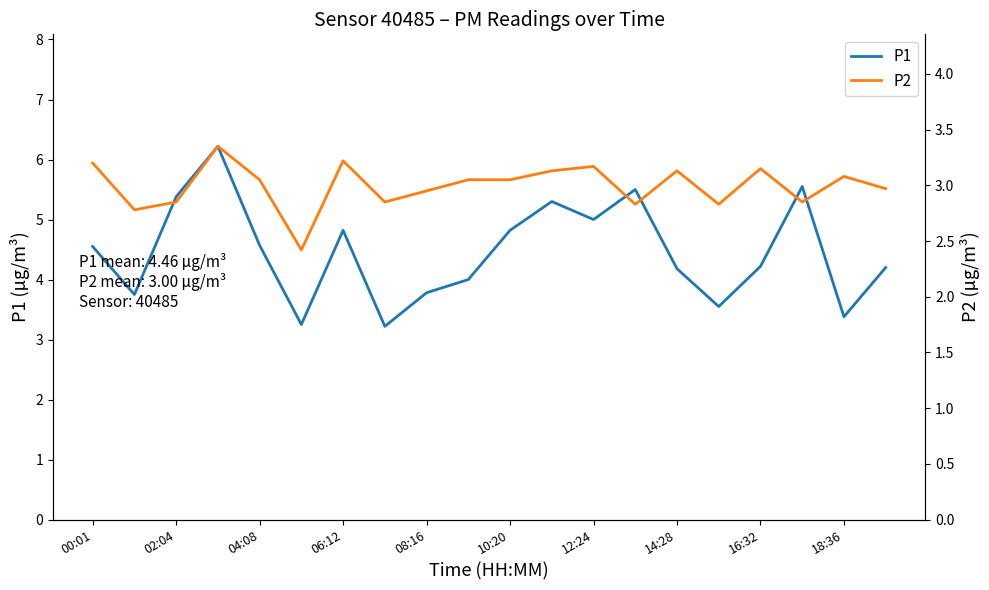

Rank the series by their maximum value, from highest to lowest.

P1, P2